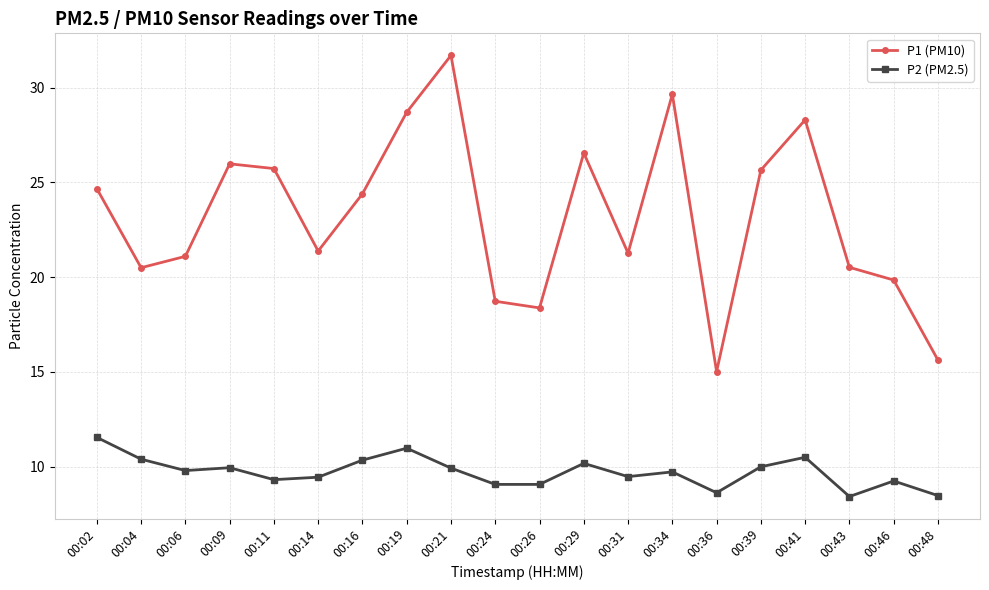

How many interior local peaks does the P1 (PM10) series have?

5